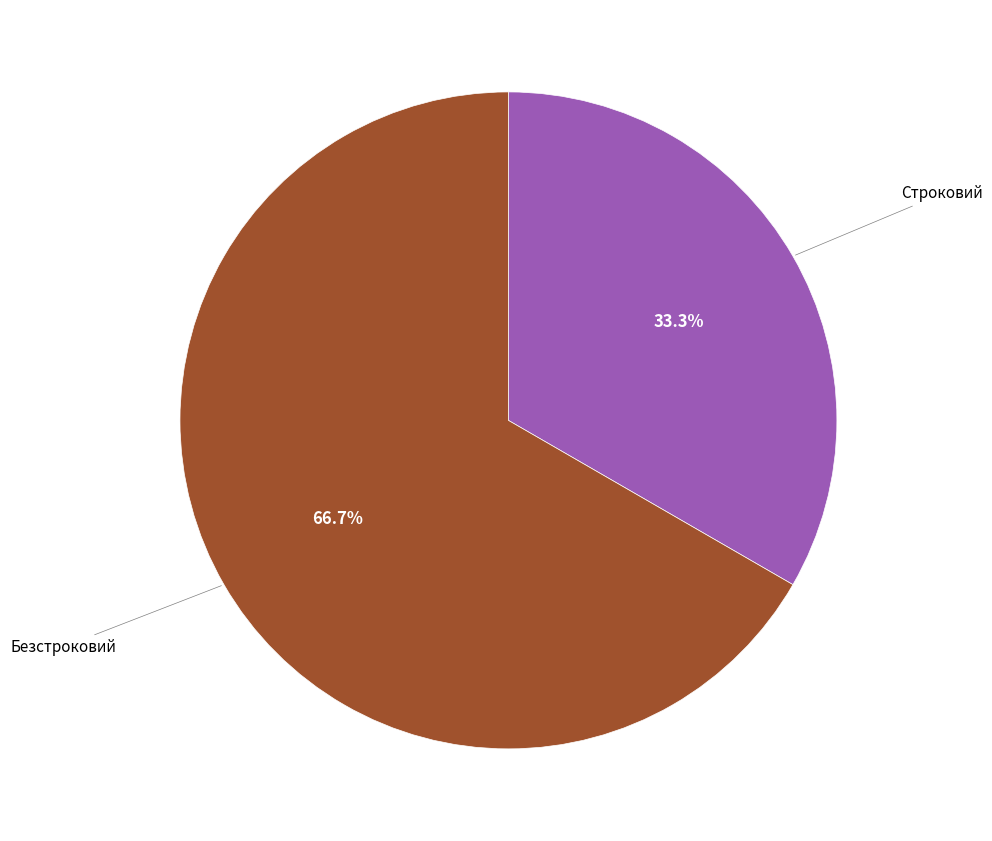

Which category accounts for the majority?

Безстроковий